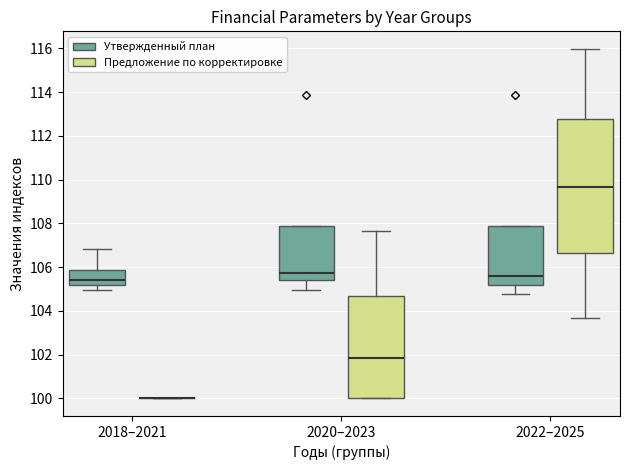

Reading left to right, read every box against the y-axis: the position of its median line, the range the box covers, and the ends of its whiskers. The values are not printed on the chart, so give them approximately, as read against the axis.

2018–2021 (Утвержденный план): median 105.4, box 105.2 to 105.8, whiskers 105.0 to 106.8
2018–2021 (Предложение по корректировке): box collapsed to a line at 100.0, whiskers 100.0 to 100.0
2020–2023 (Утвержденный план): median 105.8, box 105.4 to 107.8, whiskers 105.0 to 107.8
2020–2023 (Предложение по корректировке): median 101.8, box 100.0 to 104.6, whiskers 100.0 to 107.6
2022–2025 (Утвержденный план): median 105.6, box 105.2 to 107.8, whiskers 104.8 to 107.8
2022–2025 (Предложение по корректировке): median 109.6, box 106.6 to 112.8, whiskers 103.8 to 116.0